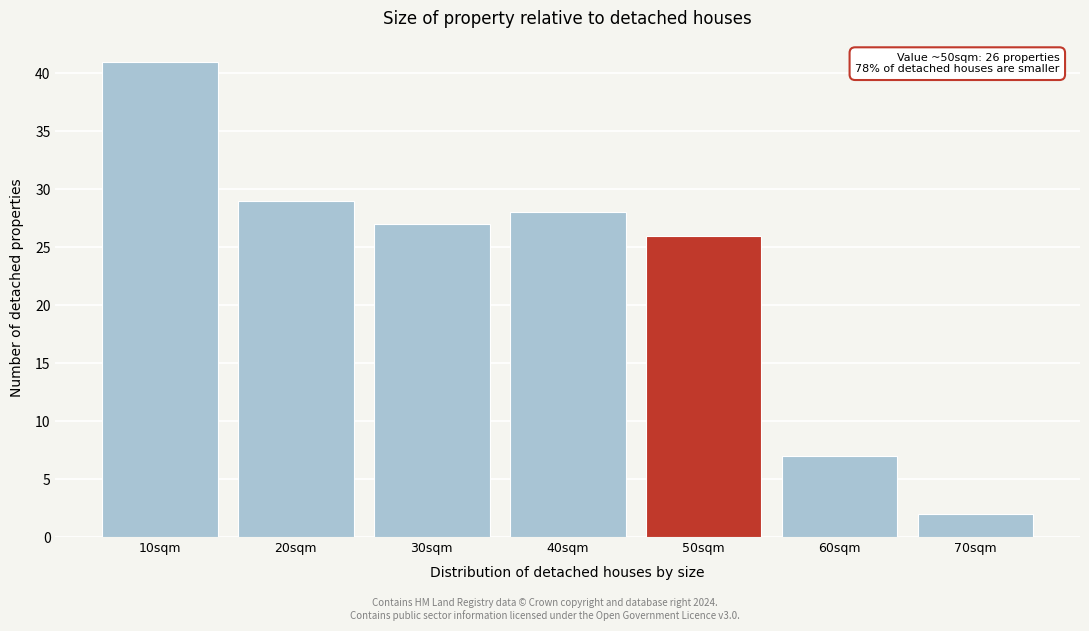

Reading left to right, what are all the values shown in this chart?

10sqm=41	20sqm=29	30sqm=27	40sqm=28	50sqm=26	60sqm=7	70sqm=2